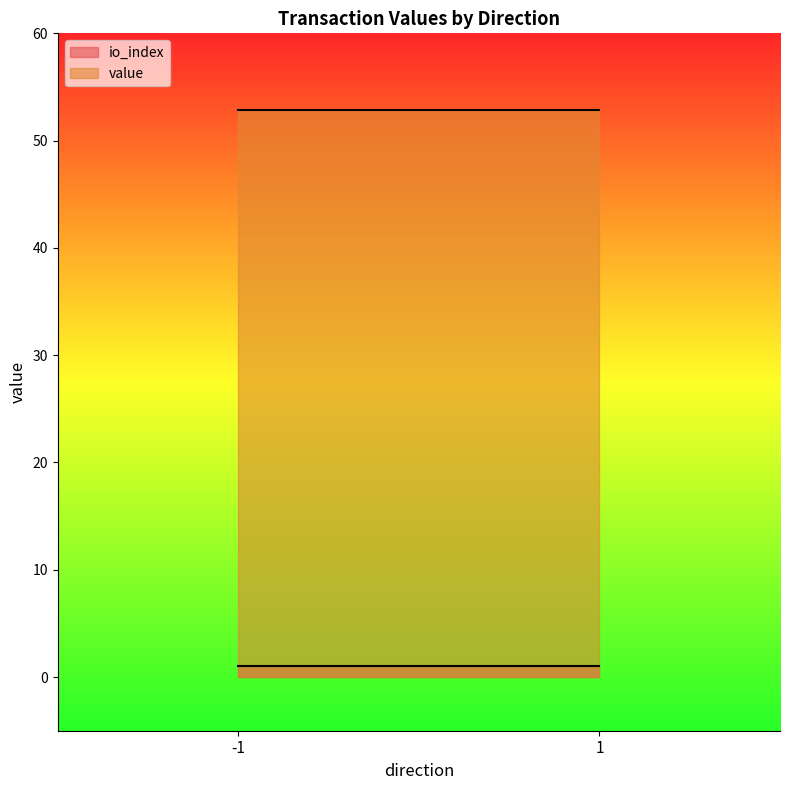

What is the greatest value displayed?

52.8